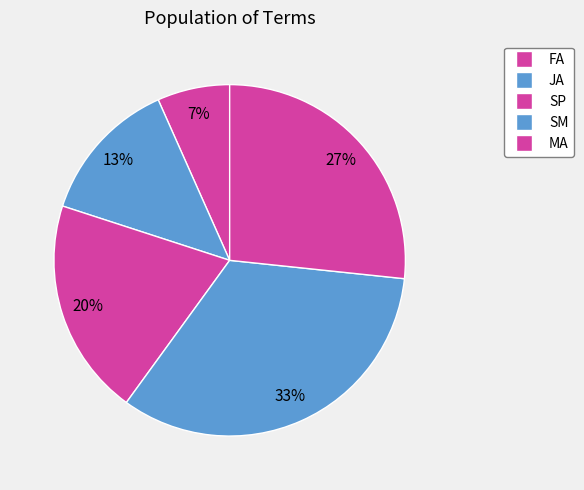

What portion of the pie excludes FA?

93.3%